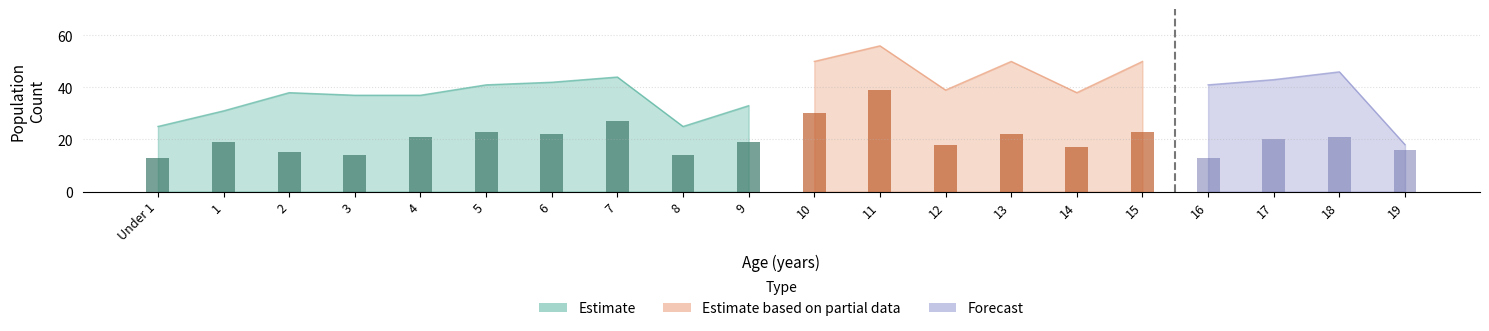

At which category is the sum across all series the highest?

11